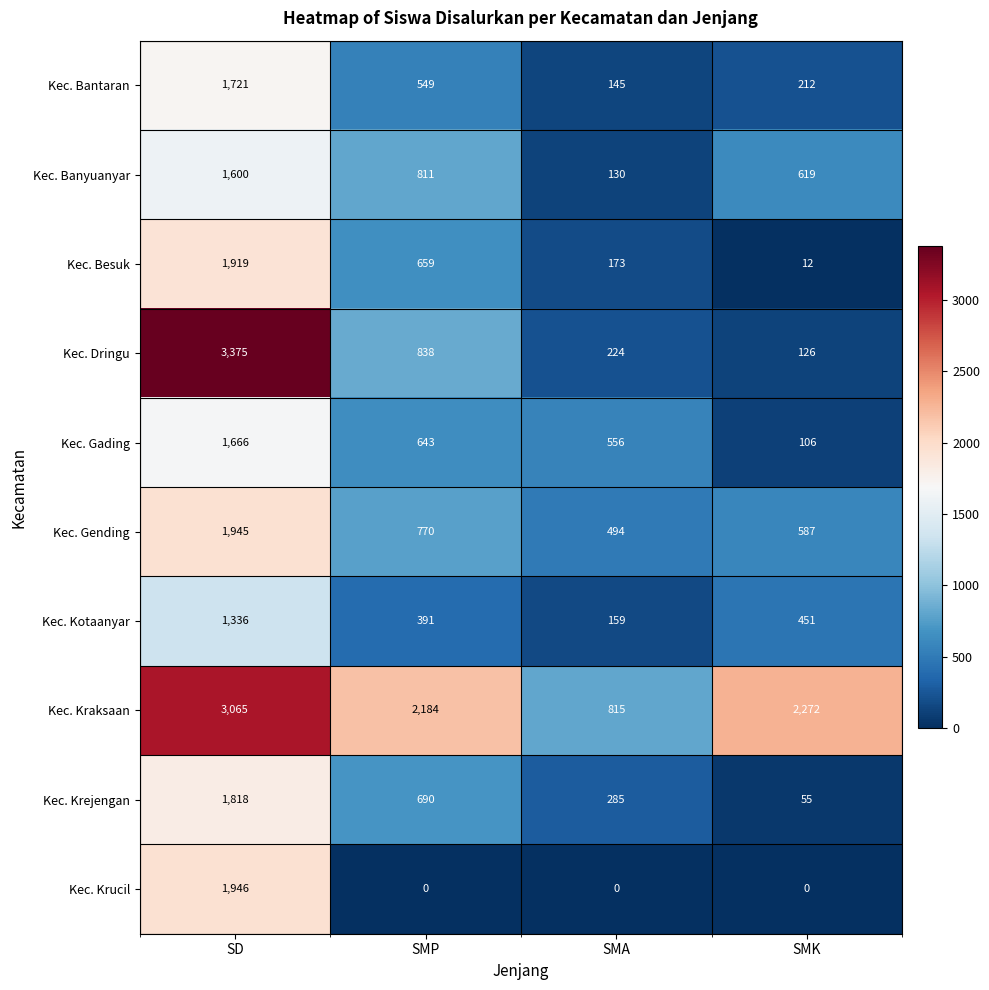

Rank the series at SMP from lowest to highest value.

Kec. Krucil, Kec. Kotaanyar, Kec. Bantaran, Kec. Gading, Kec. Besuk, Kec. Krejengan, Kec. Gending, Kec. Banyuanyar, Kec. Dringu, Kec. Kraksaan